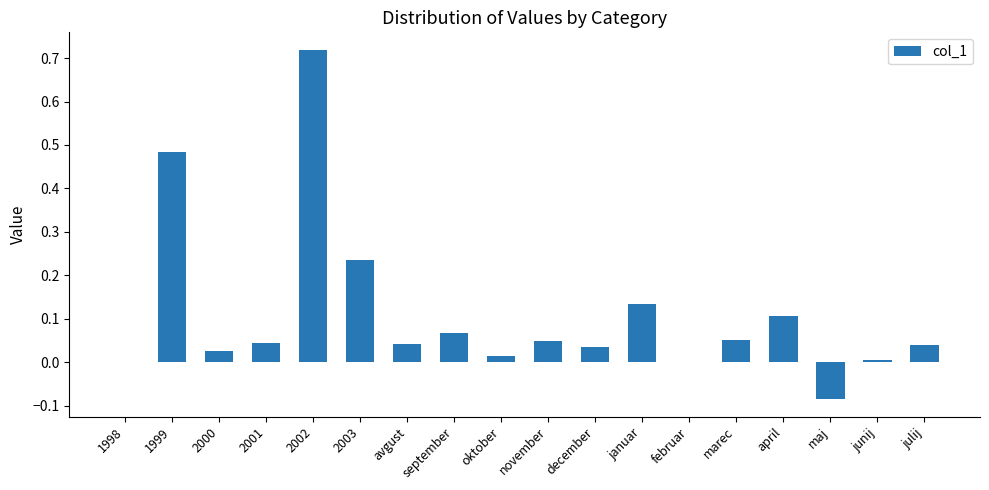

Are the bars grouped side by side (vs. stacked)?

No